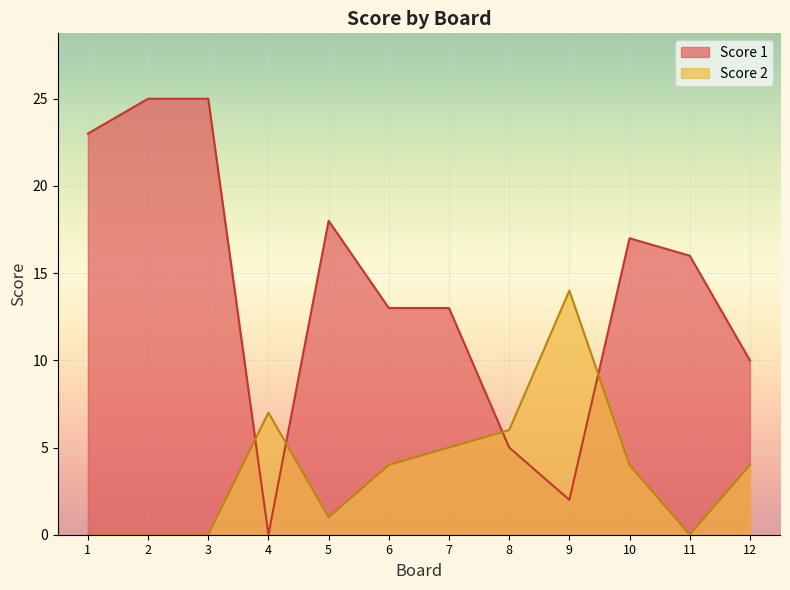

True or false: Score 1 has more than 1 points higher than both neighbors.

True